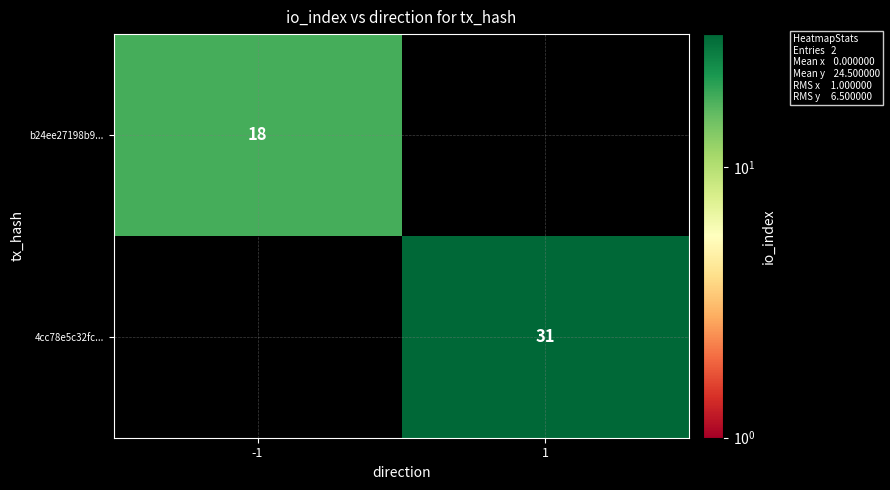

True or false: b24ee27198b9... has a value of 13 at -1.

False